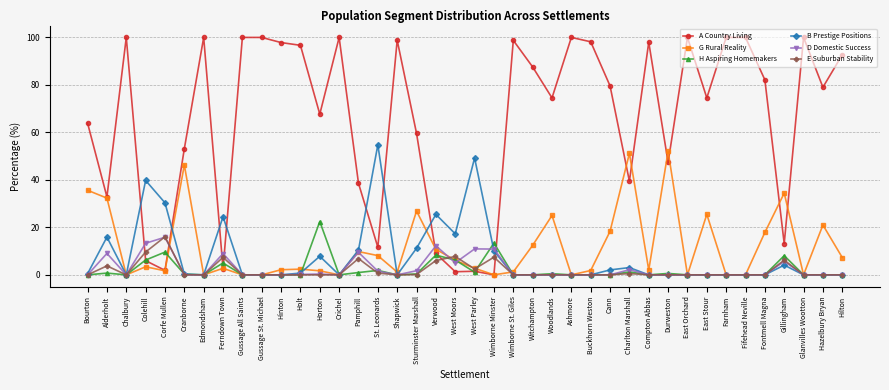

After their last crossing, which series has the higher values: E Suburban Stability or G Rural Reality?

G Rural Reality